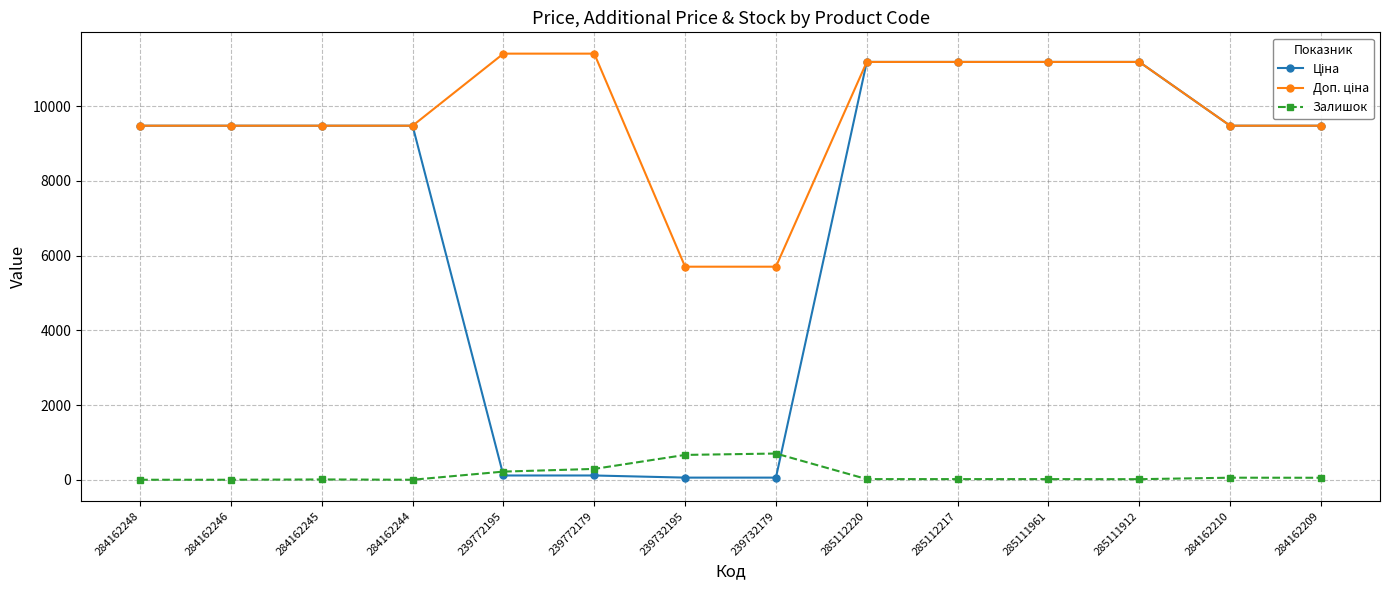

What is the label of the 13th point from the left?

284162210